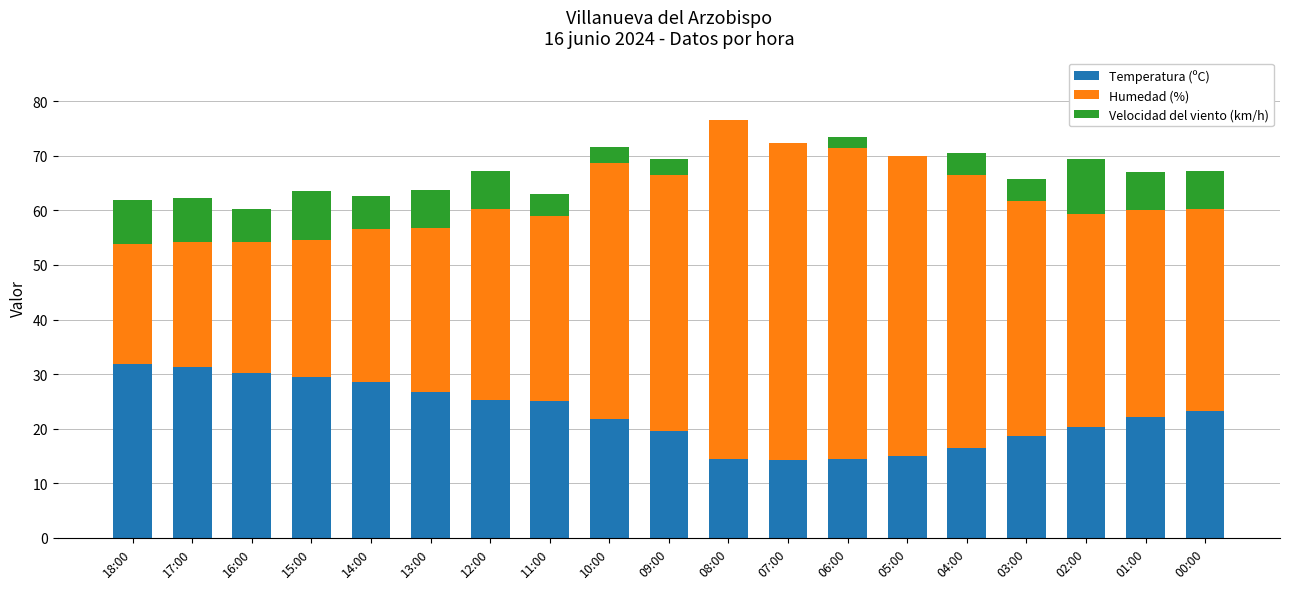

What is the total value across all series at 00:00?

67.3